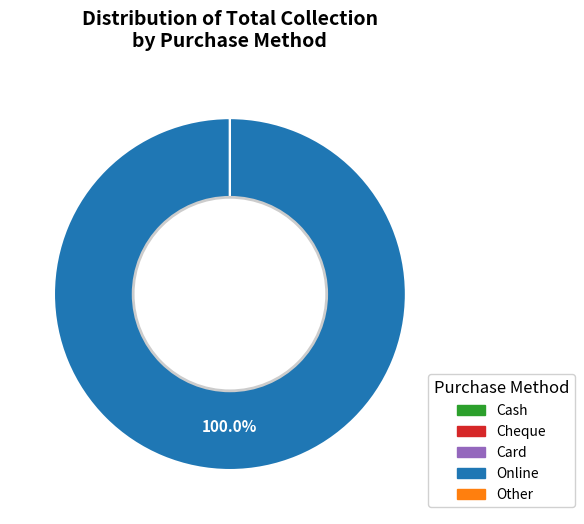

What is the largest slice in the pie chart?

Online